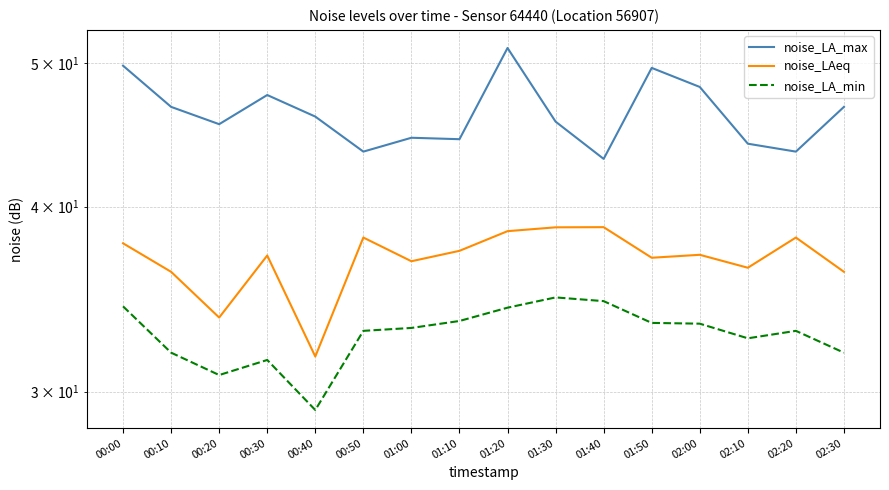

How many lines are shown in the chart?

3